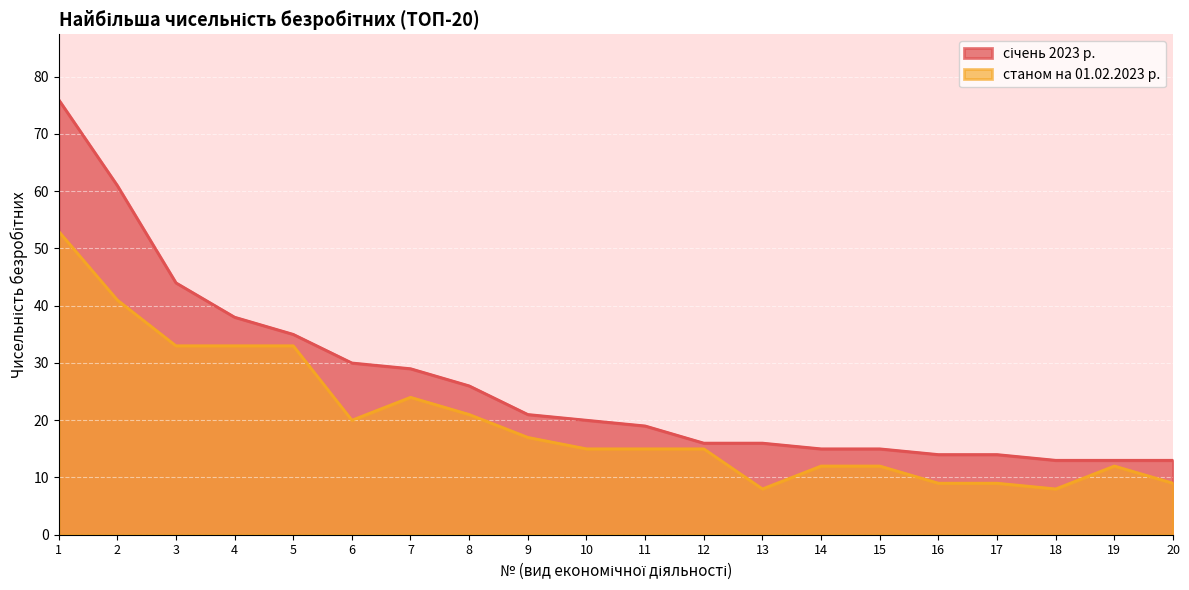

The value of січень 2023 р. at 2 is 91. True or false?

False